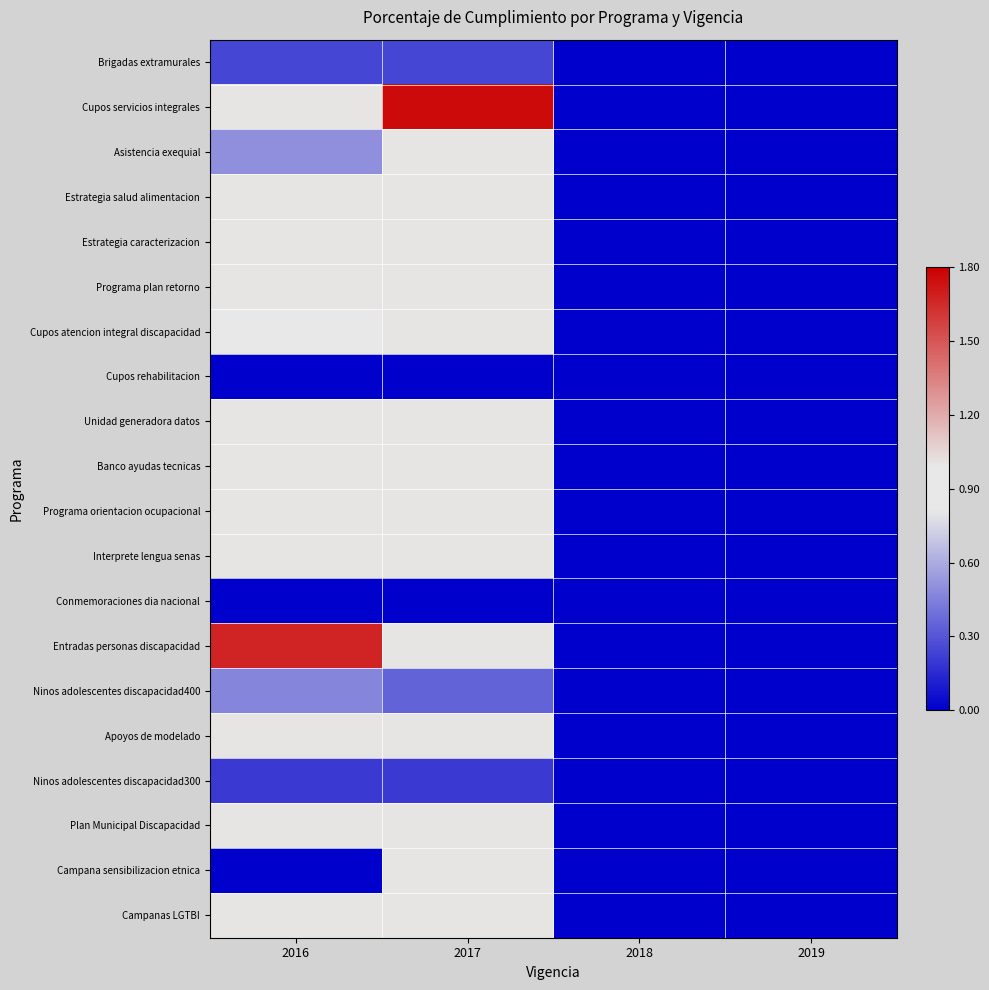

Reading left to right, what are all the values shown in this chart?

Brigadas extramurales: 2016=0.2	2017=0.2	2018=0.0	2019=0.0
Cupos servicios integrales: 2016=1.0	2017=1.8	2018=0.0	2019=0.0
Asistencia exequial: 2016=0.5	2017=1.0	2018=0.0	2019=0.0
Estrategia salud alimentacion: 2016=1.0	2017=1.0	2018=0.0	2019=0.0
Estrategia caracterizacion: 2016=1.0	2017=1.0	2018=0.0	2019=0.0
Programa plan retorno: 2016=1.0	2017=1.0	2018=0.0	2019=0.0
Cupos atencion integral discapacidad: 2016=0.9	2017=1.0	2018=0.0	2019=0.0
Cupos rehabilitacion: 2016=0.0	2017=0.0	2018=0.0	2019=0.0
Unidad generadora datos: 2016=1.0	2017=1.0	2018=0.0	2019=0.0
Banco ayudas tecnicas: 2016=1.0	2017=1.0	2018=0.0	2019=0.0
Programa orientacion ocupacional: 2016=1.0	2017=1.0	2018=0.0	2019=0.0
Interprete lengua senas: 2016=1.0	2017=1.0	2018=0.0	2019=0.0
Conmemoraciones dia nacional: 2016=0.0	2017=0.0	2018=0.0	2019=0.0
Entradas personas discapacidad: 2016=1.7	2017=1.0	2018=0.0	2019=0.0
Ninos adolescentes discapacidad400: 2016=0.5	2017=0.3	2018=0.0	2019=0.0
Apoyos de modelado: 2016=1.0	2017=1.0	2018=0.0	2019=0.0
Ninos adolescentes discapacidad300: 2016=0.2	2017=0.2	2018=0.0	2019=0.0
Plan Municipal Discapacidad: 2016=1.0	2017=1.0	2018=0.0	2019=0.0
Campana sensibilizacion etnica: 2016=0.0	2017=1.0	2018=0.0	2019=0.0
Campanas LGTBI: 2016=1.0	2017=1.0	2018=0.0	2019=0.0